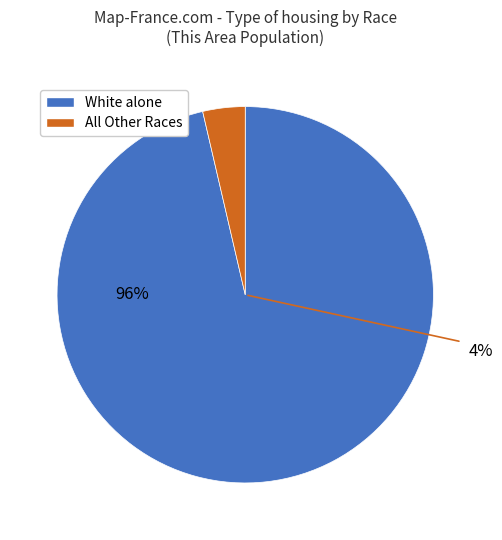

Is there a majority slice in this chart?

Yes